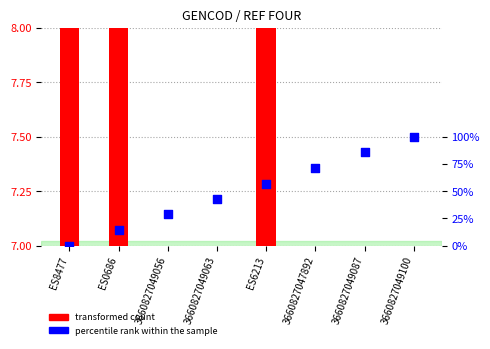

What are all the series names shown in the legend?

transformed count, percentile rank within the sample